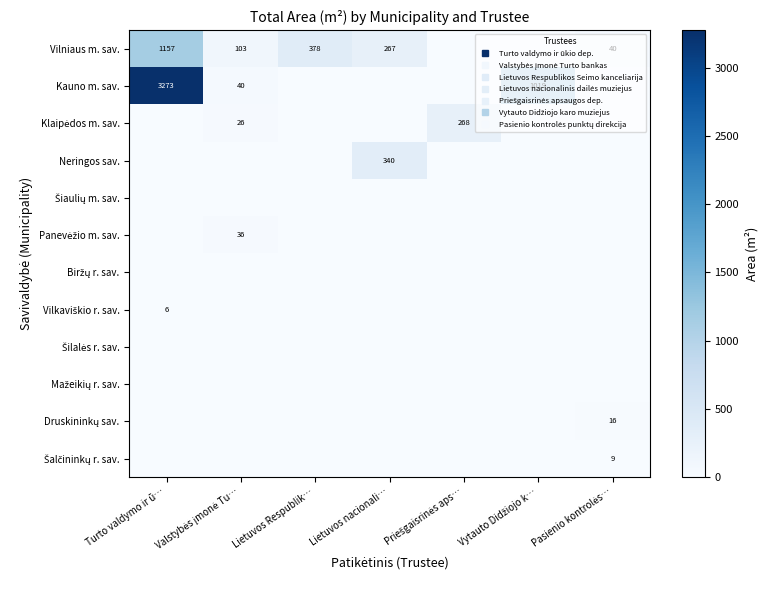

Is the value of Klaipėdos m. sav. at Priešgaisrinės aps… greater than the value of Vilkaviškio r. sav. at Turto valdymo ir ū…?

Yes